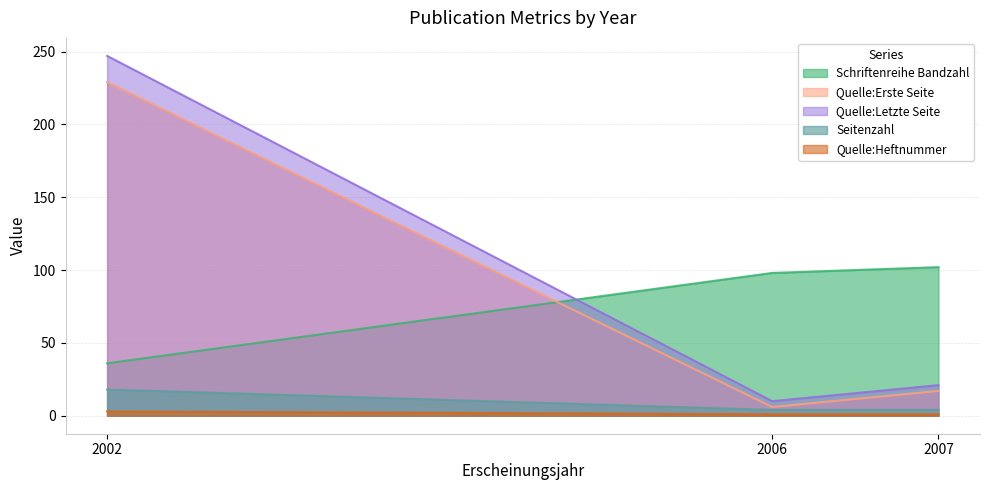

What are all the series names shown in the legend?

Schriftenreihe Bandzahl, Quelle:Erste Seite, Quelle:Letzte Seite, Seitenzahl, Quelle:Heftnummer